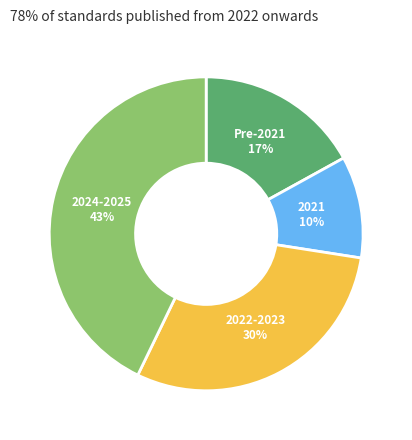

To the nearest percent, what is the average slice percentage?

25%